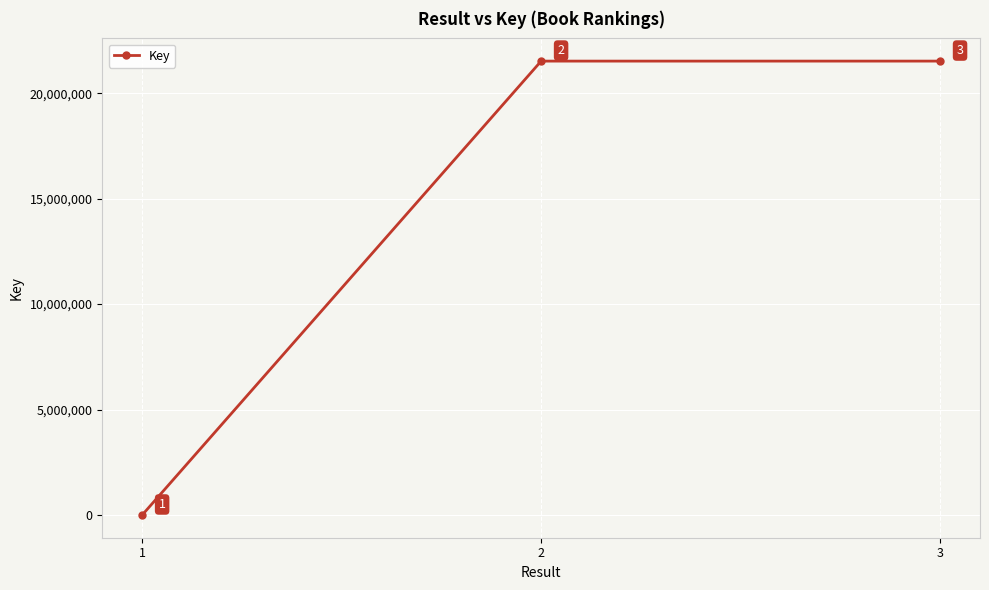

True or false: the data shows 21519102 at 3.

True